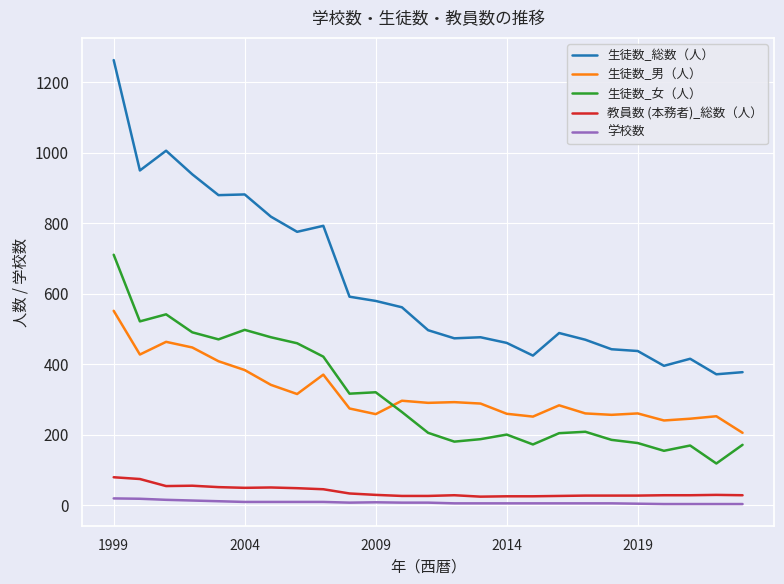

What is the highest value of the 教員数 (本務者)_総数（人） series?

80